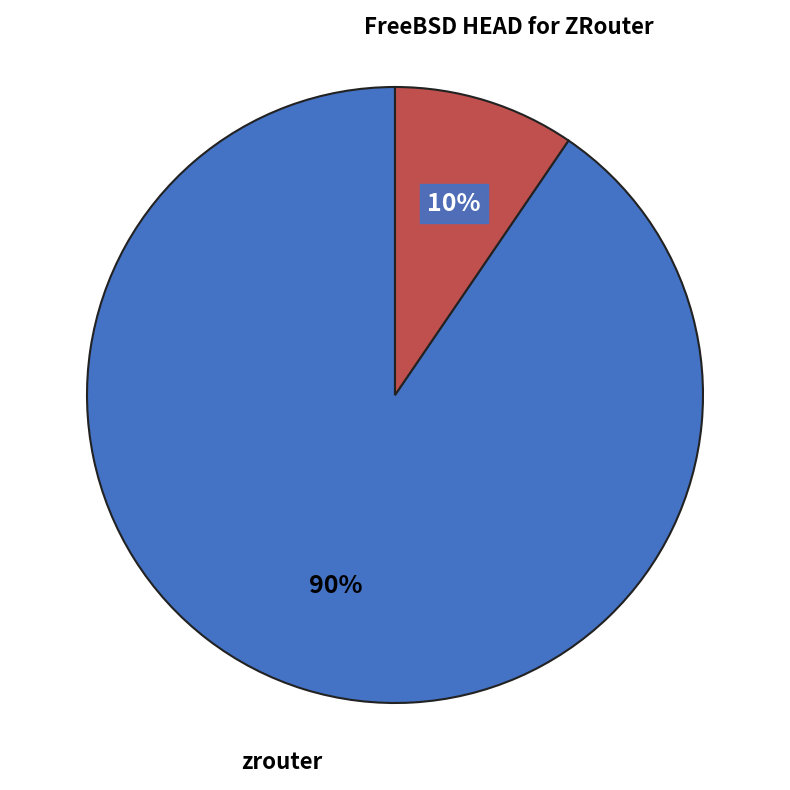

To the nearest percent, what is the average slice percentage?

50%